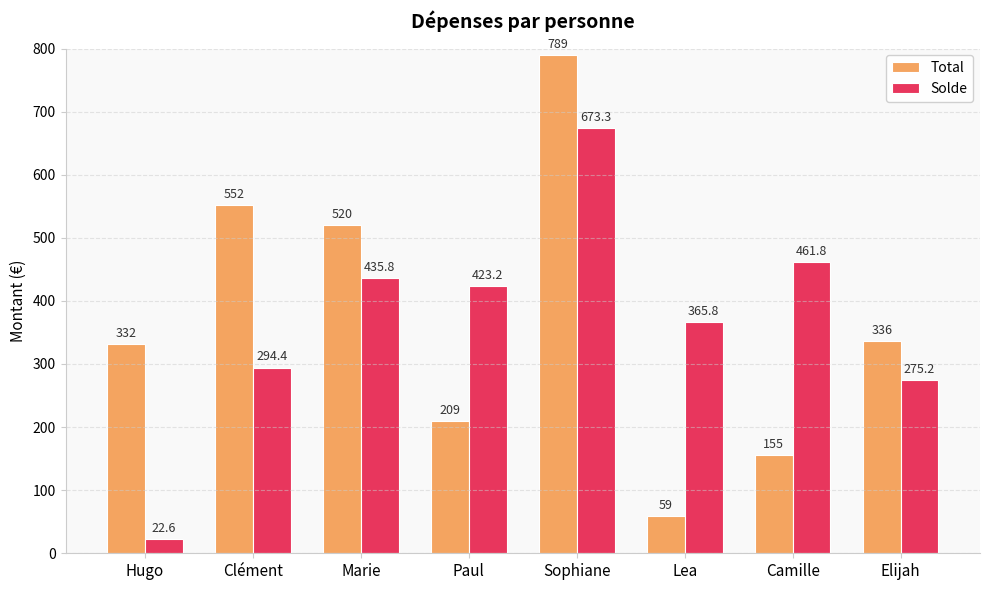

What is the value of the Solde bar at the 8th from the left?

275.2